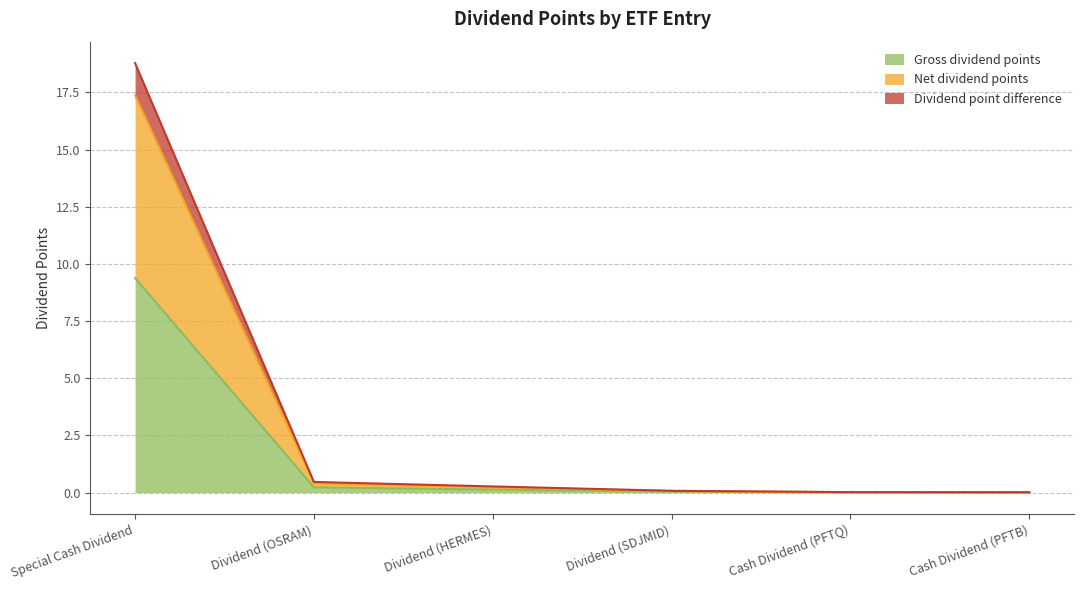

What are all the series names shown in the legend?

Gross dividend points, Net dividend points, Dividend point difference